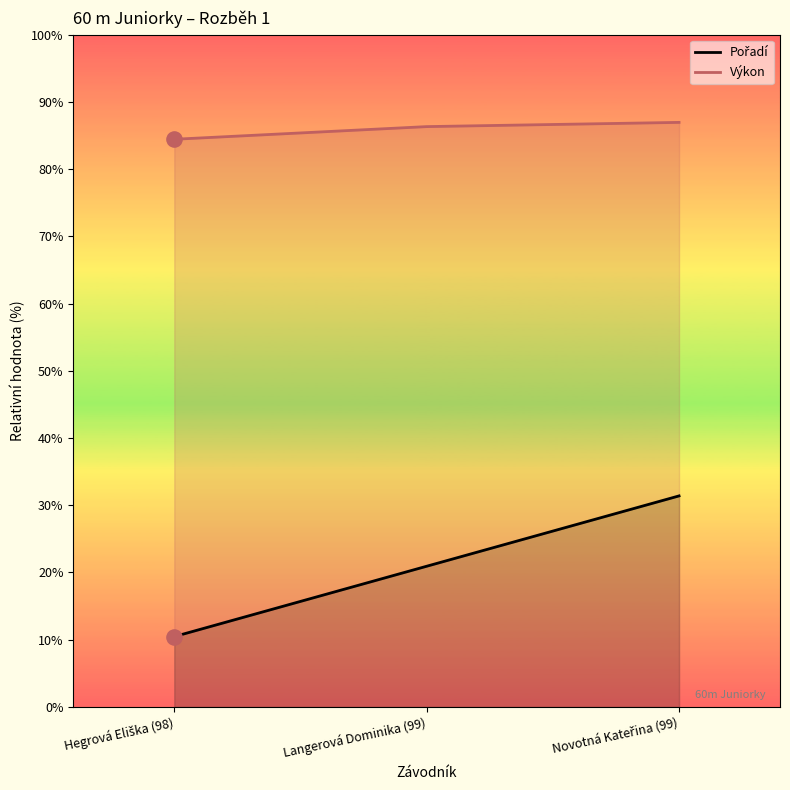

Which series reaches the maximum Y coordinate?

Výkon